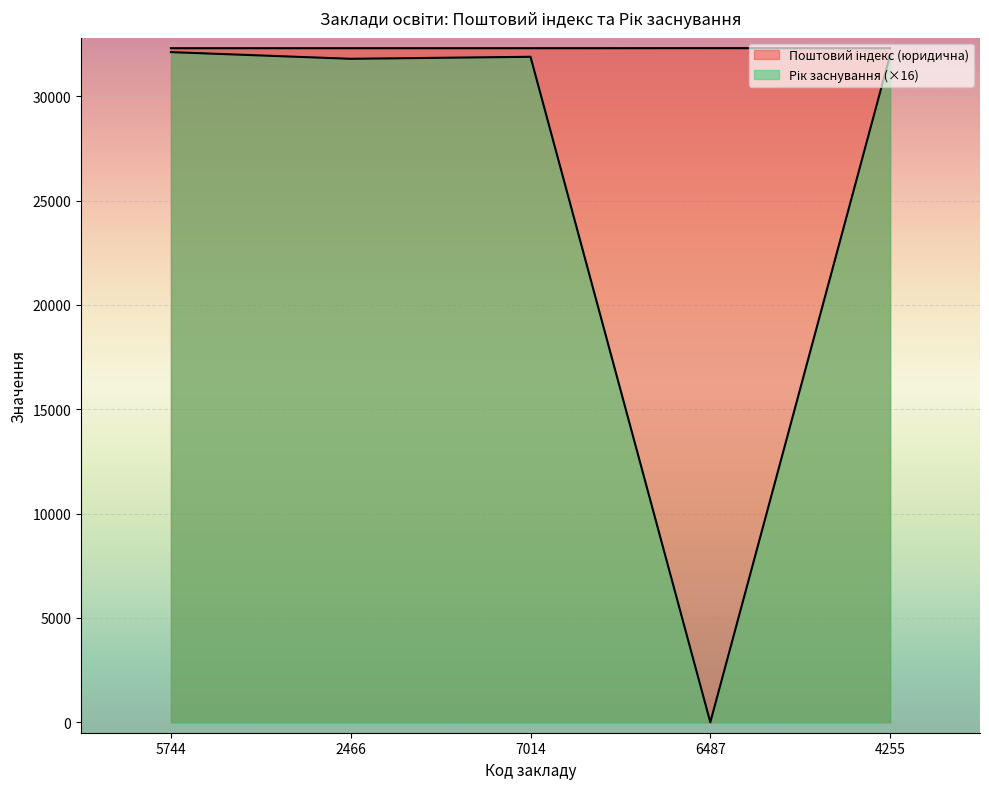

At which category is the sum across all series the highest?

5744